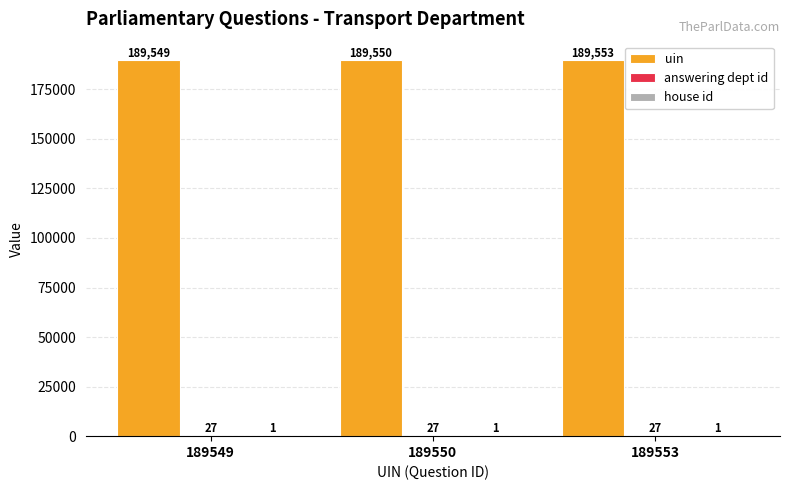

What is the total value across all series at 189553?

189581